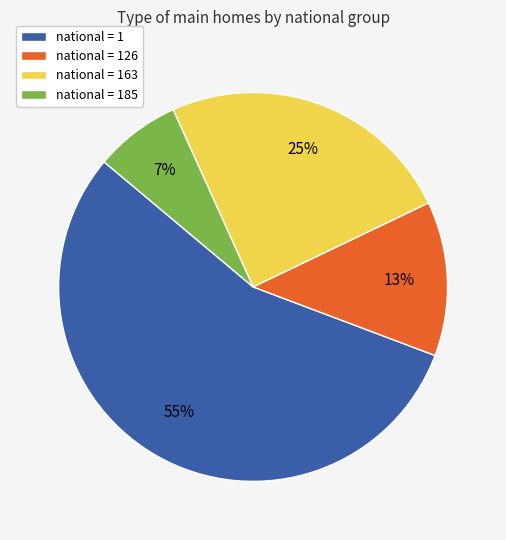

Count the number of slices in the pie.

4